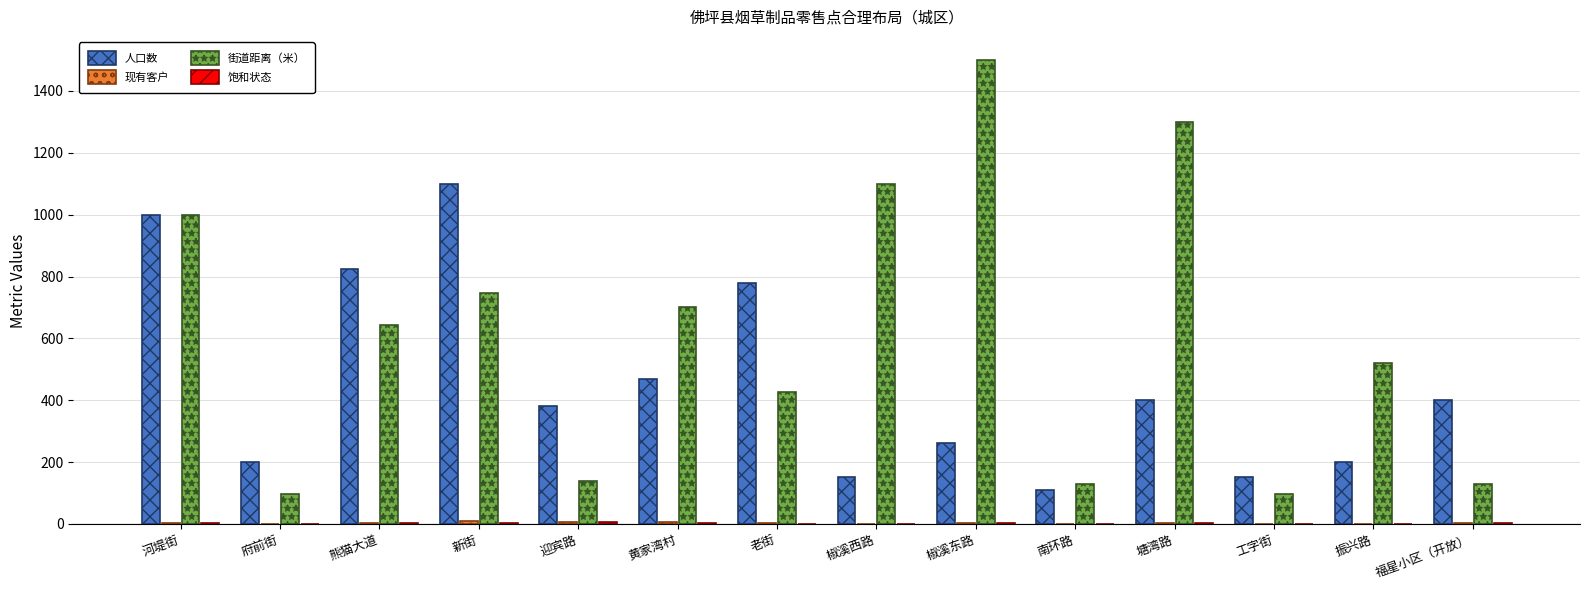

Is it true that 街道距离（米） equals 217.3 at 福星小区（开放）?

False